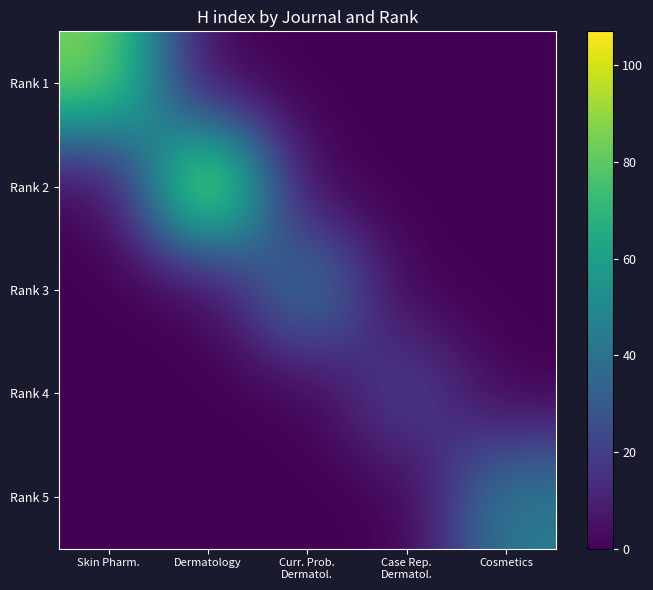

Rank the series at Cosmetics from highest to lowest value.

Rank 5, Rank 1, Rank 2, Rank 3, Rank 4